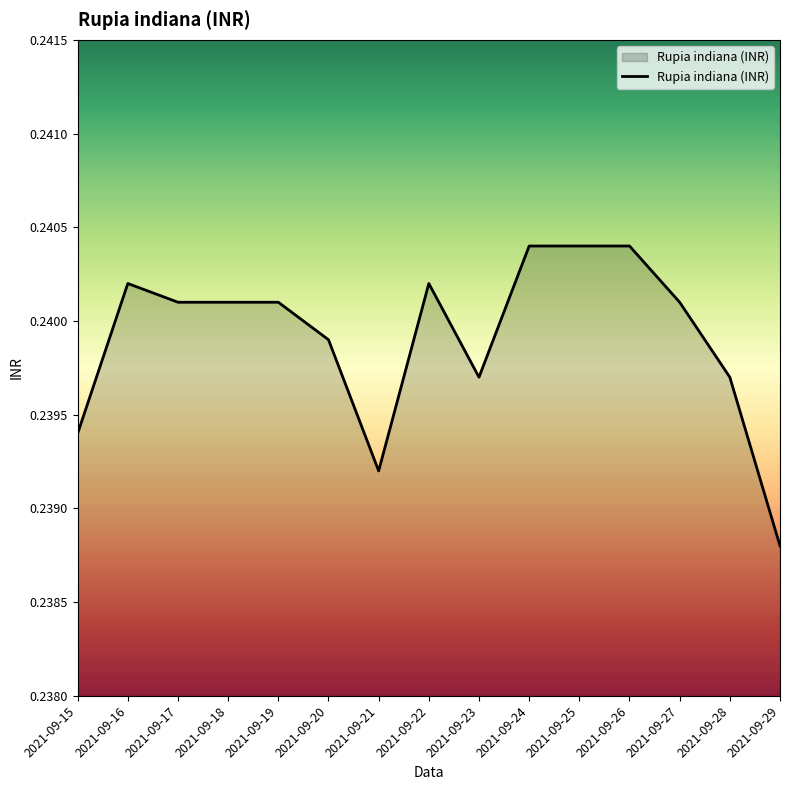

Where is the data nearest to the value 0?

2021-09-29